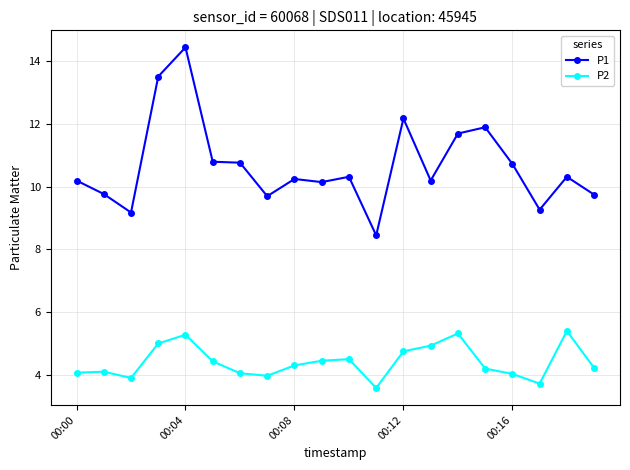

What is the difference between the second highest and minimum values in the P2 series?

1.7